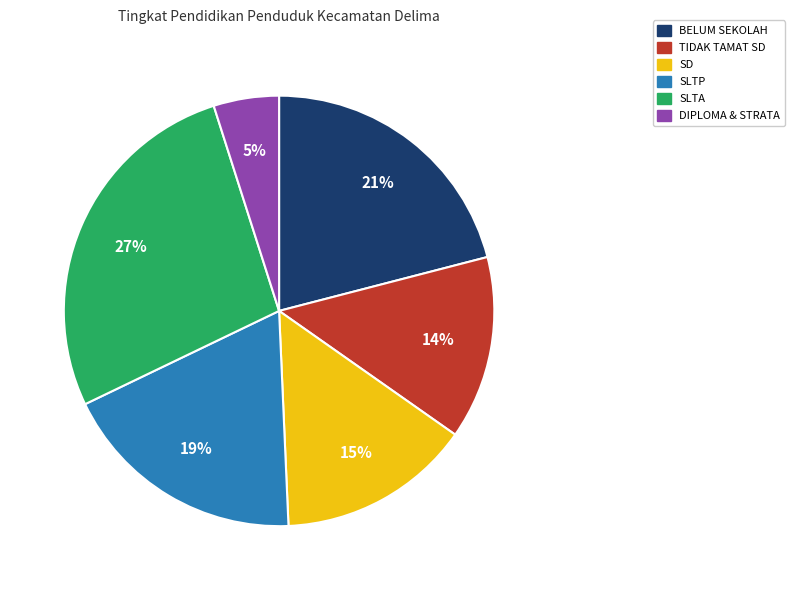

The SLTA slice represents 27% of the pie. True or false?

True